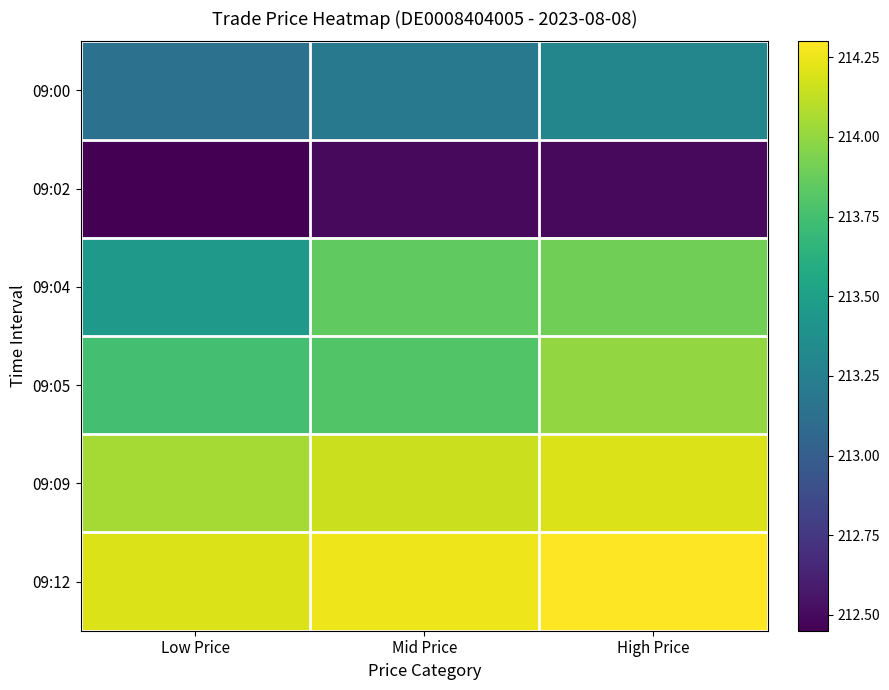

Reading right to left, list all the values displayed in this chart.

09:00: High Price=213.3	Mid Price=213.2	Low Price=213.2
09:02: High Price=212.5	Mid Price=212.5	Low Price=212.4
09:04: High Price=213.9	Mid Price=213.8	Low Price=213.4
09:05: High Price=214.0	Mid Price=213.8	Low Price=213.8
09:09: High Price=214.2	Mid Price=214.2	Low Price=214.1
09:12: High Price=214.3	Mid Price=214.2	Low Price=214.2